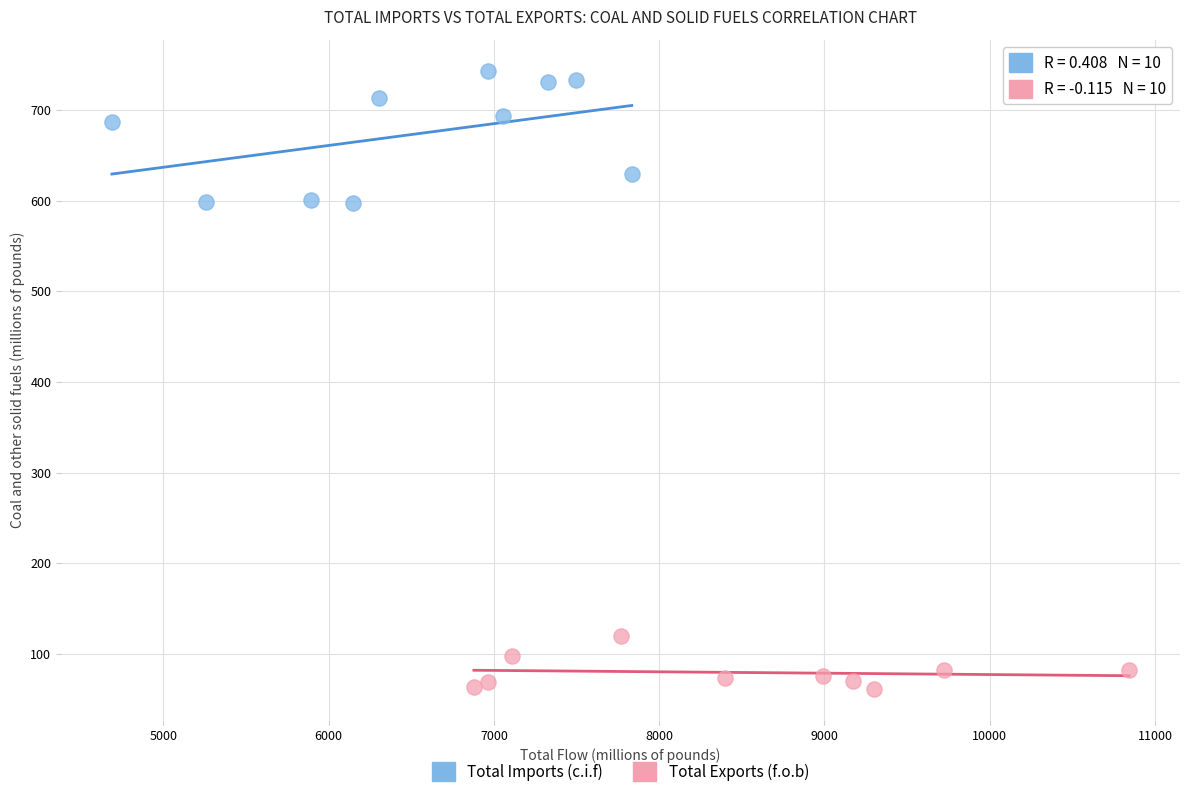

Which series reaches the minimum Y coordinate?

Total Exports (f.o.b)